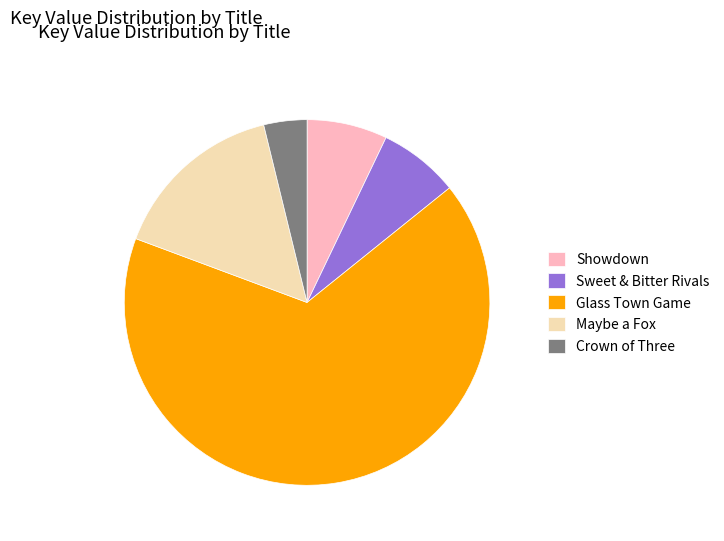

Is there any slice that represents more than half of the pie?

Yes